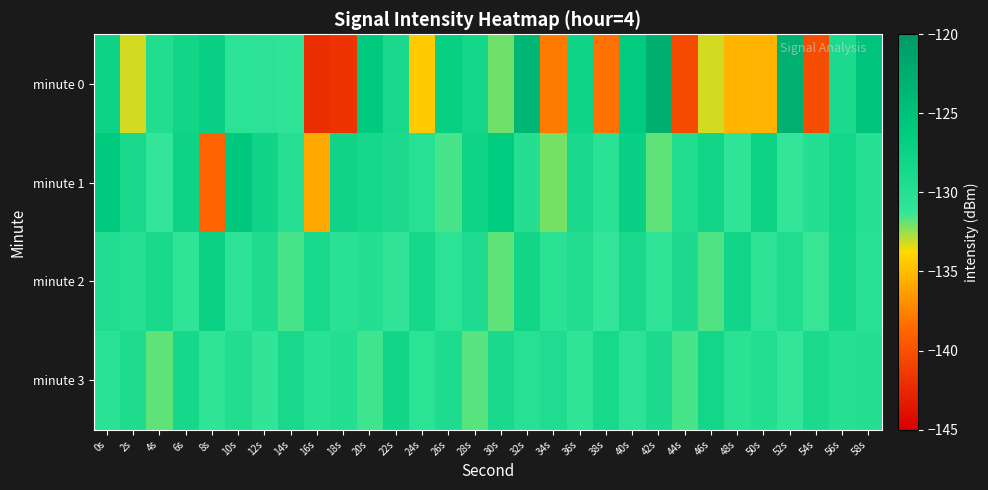

What is the minimum value shown in the chart?

-142.1